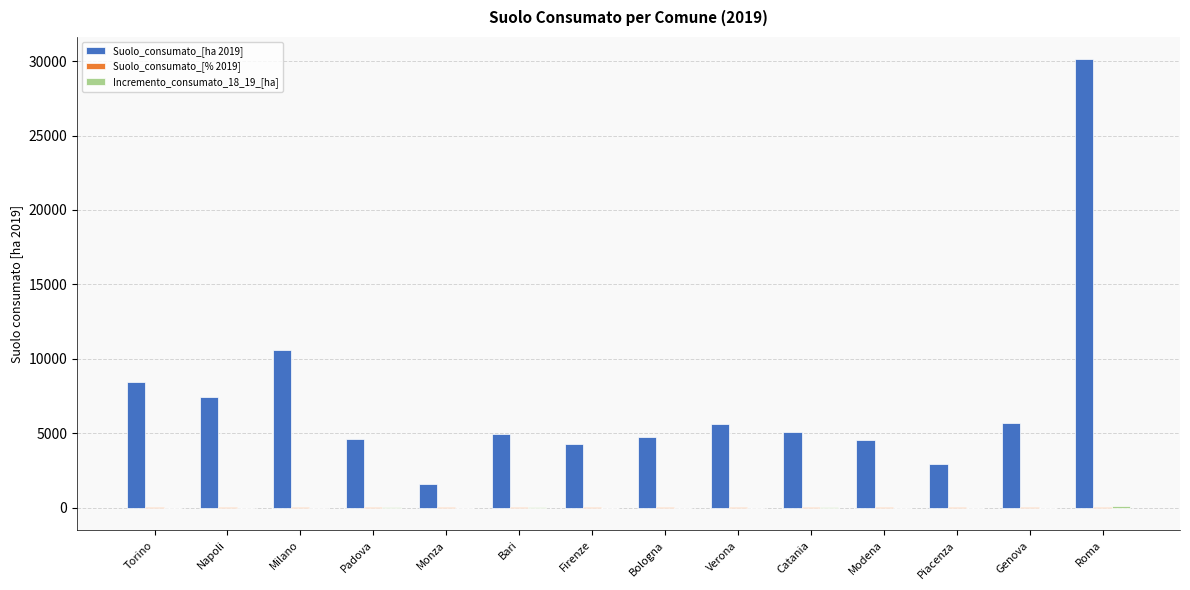

Is it true that Suolo_consumato_[ha 2019] equals 7418.8 at Napoli?

True